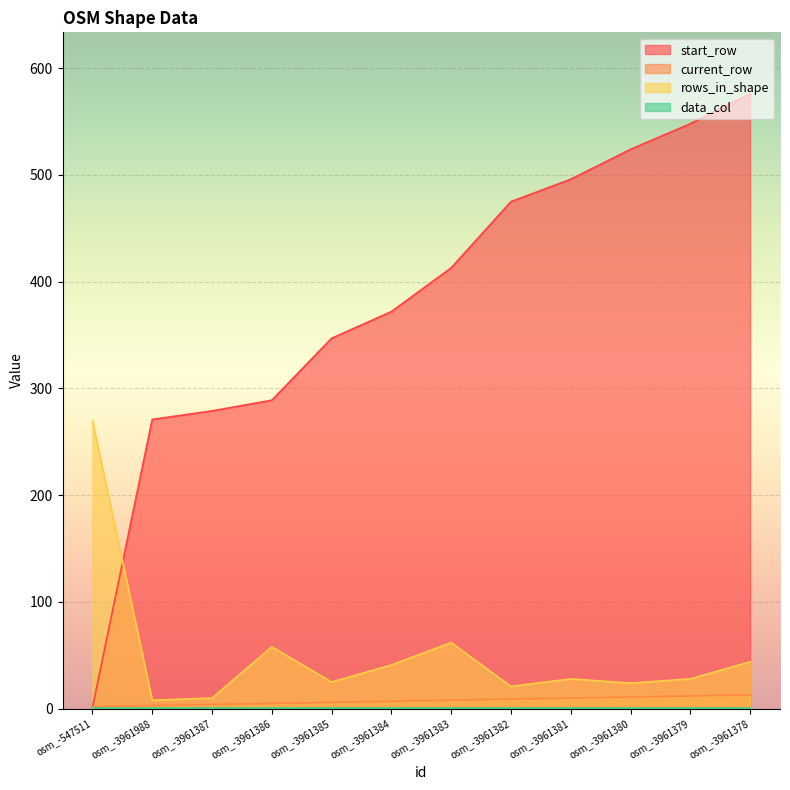

At which category is the sum across all series the highest?

osm_-3961378